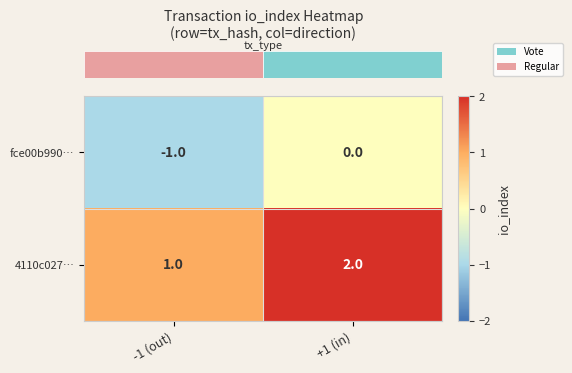

At which label is 4110c027… closest to 1?

-1 (out)